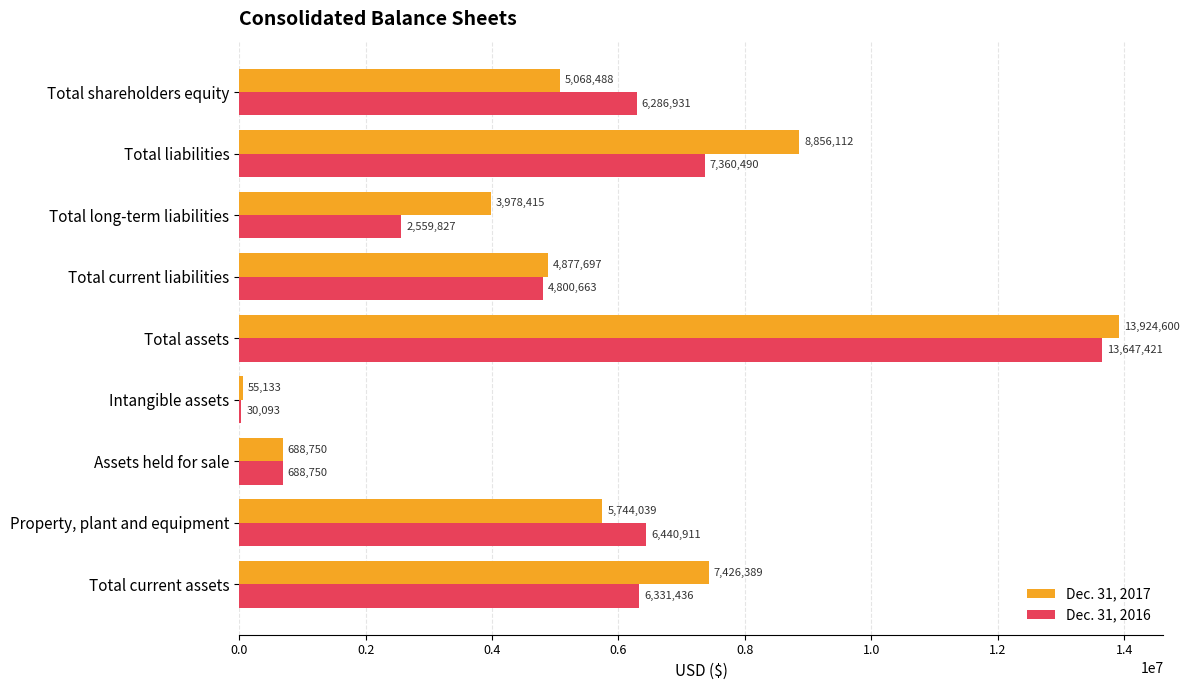

Where is Dec. 31, 2017 nearest to the value 6989866?

Total current assets